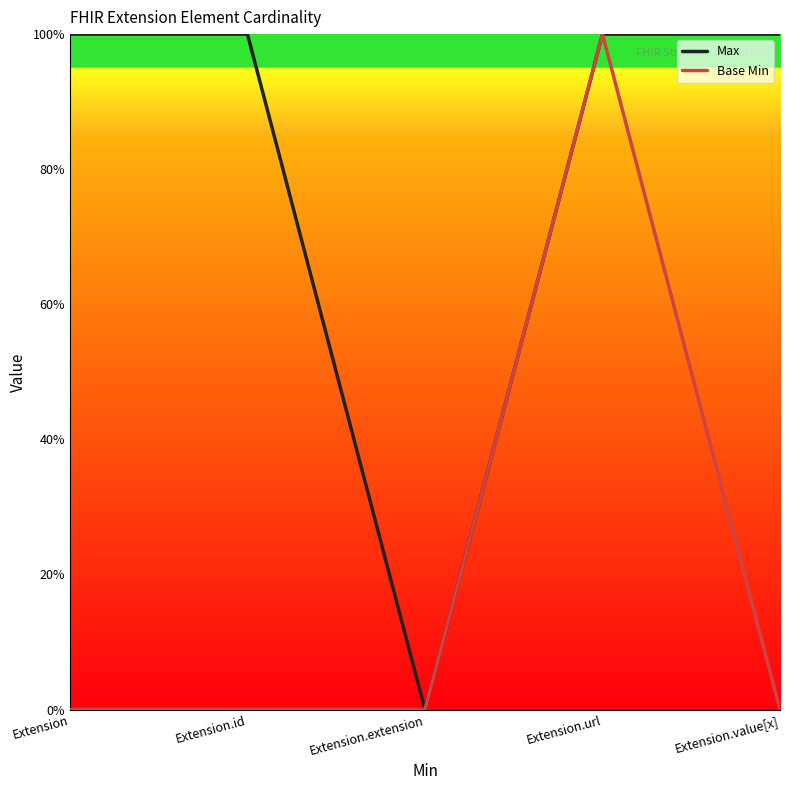

True or false: Max and Base Min intersect in this chart.

False